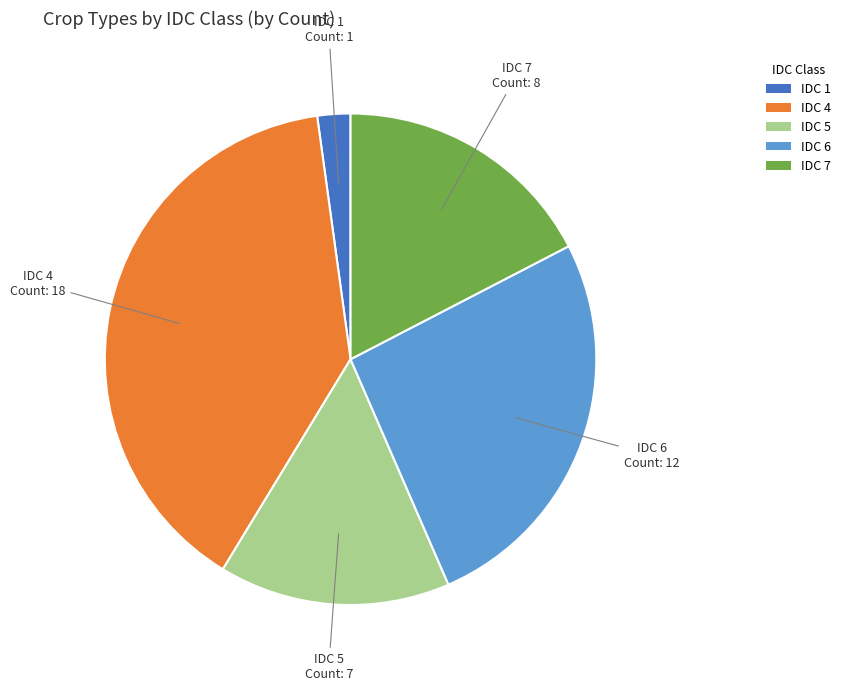

Does any single category account for the majority?

No